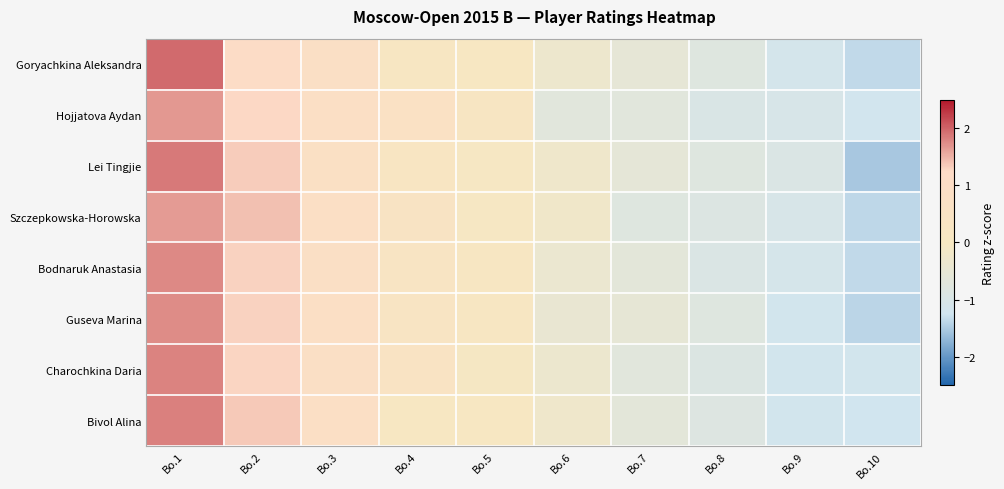

How many data points does each series have?

10